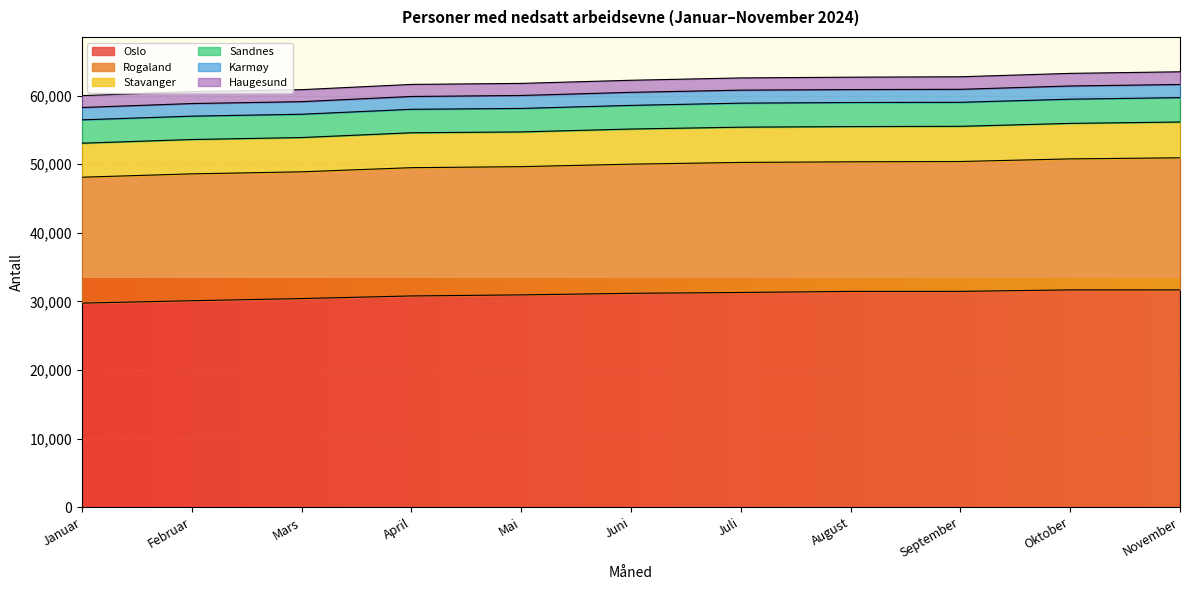

What is the sum of all Oslo values?

340830